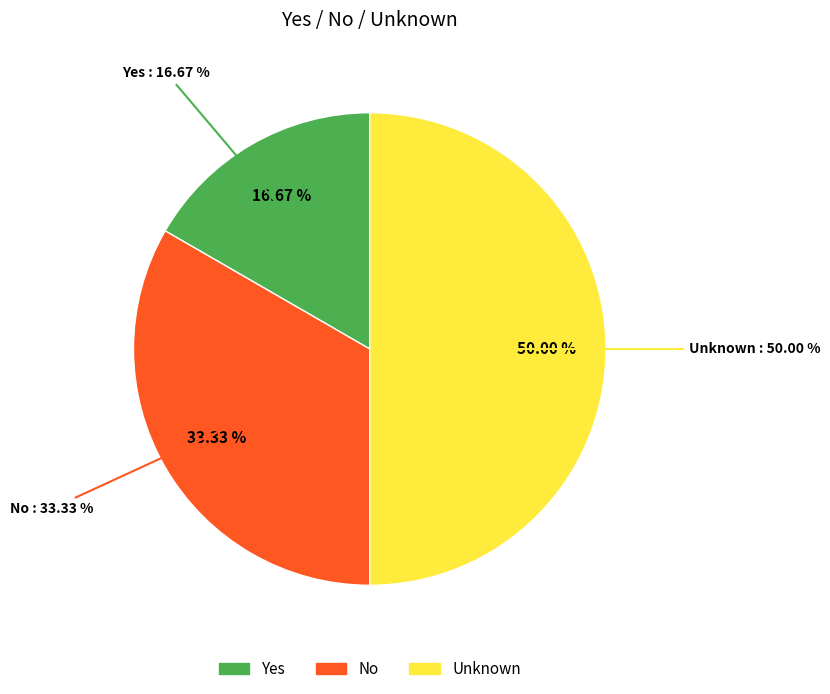

What is the smallest slice in the pie chart?

Yes